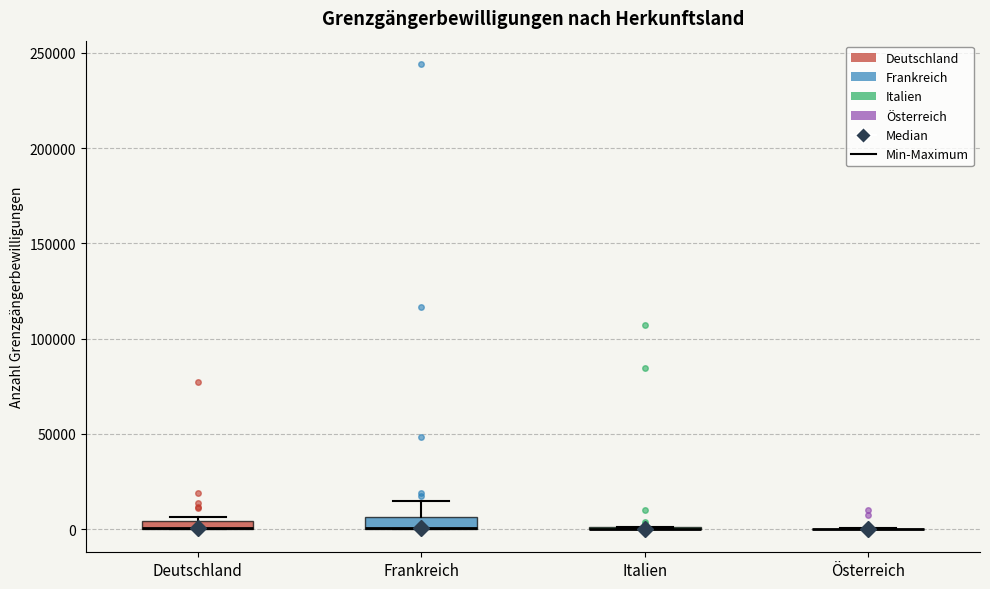

Where does the upper whisker of the box for Frankreich end on the y-axis? The values are not printed on the chart, so give them approximately, as read against the axis.

15000